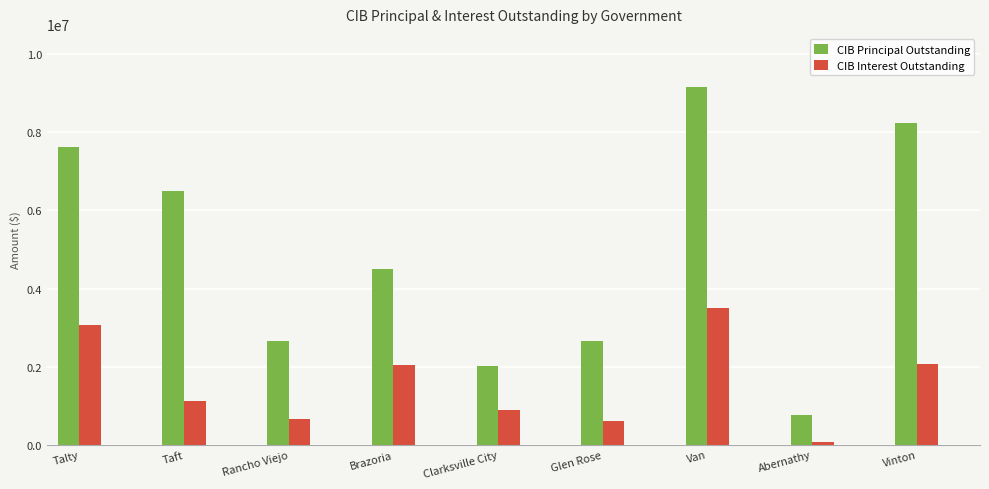

The CIB Interest Outstanding series shows 3427591.8 at Brazoria. True or false?

False